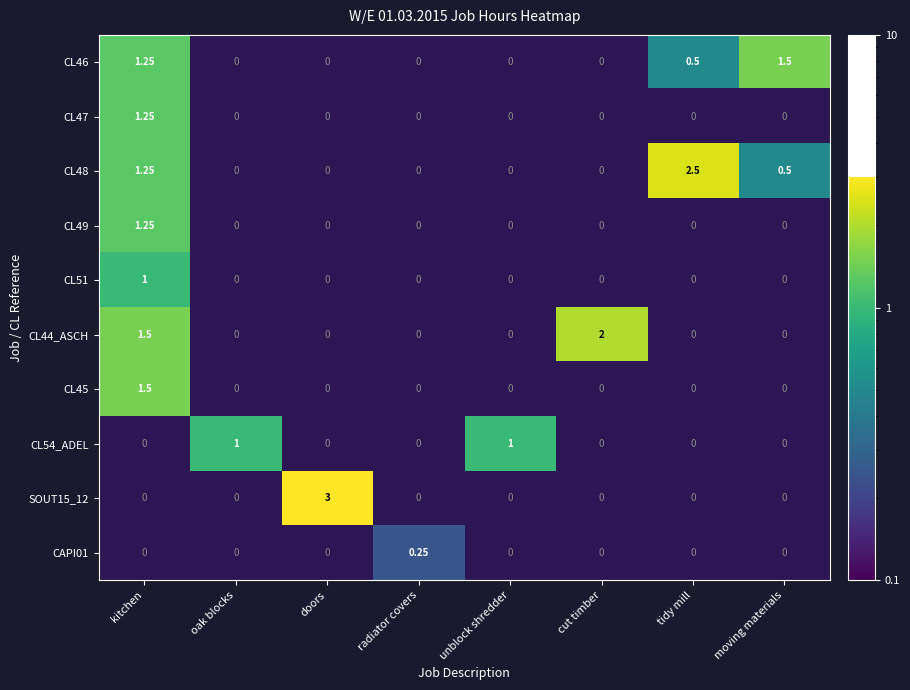

Is the value of CL47 at tidy mill greater than the value of CL45 at doors?

No